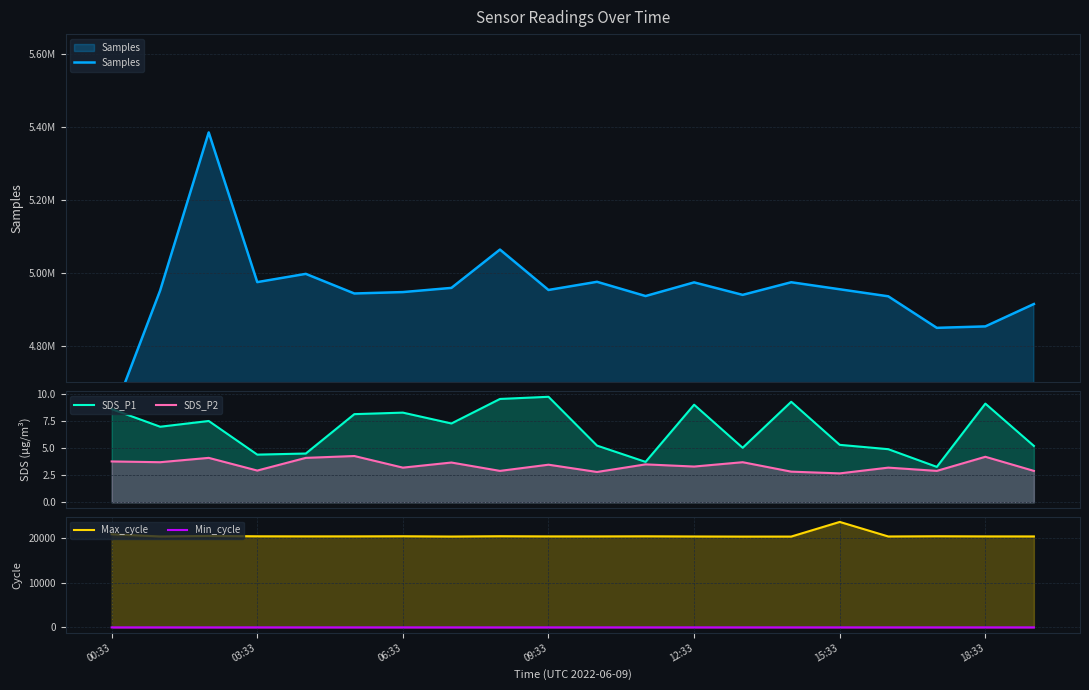

What is the greatest value displayed?

5384921.0